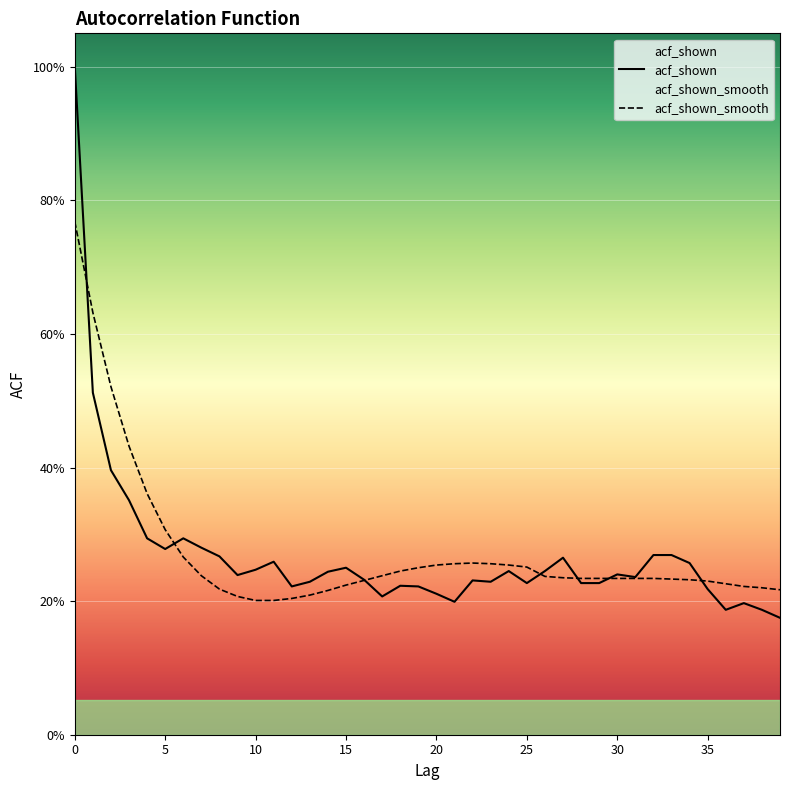

How many data points does each series have?

40